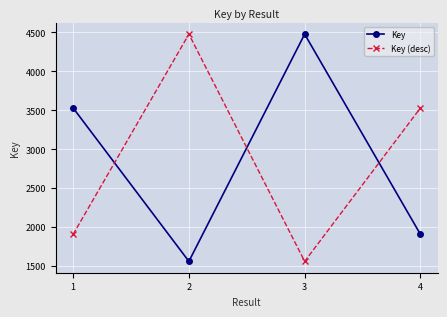

What is the highest value of the Key (desc) series?

4478